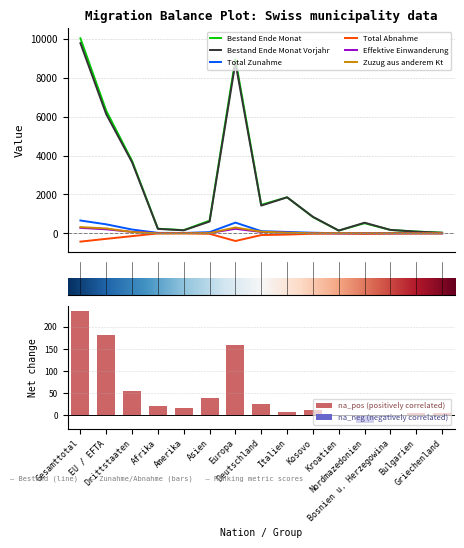

What is the minimum value shown in the chart?

-425